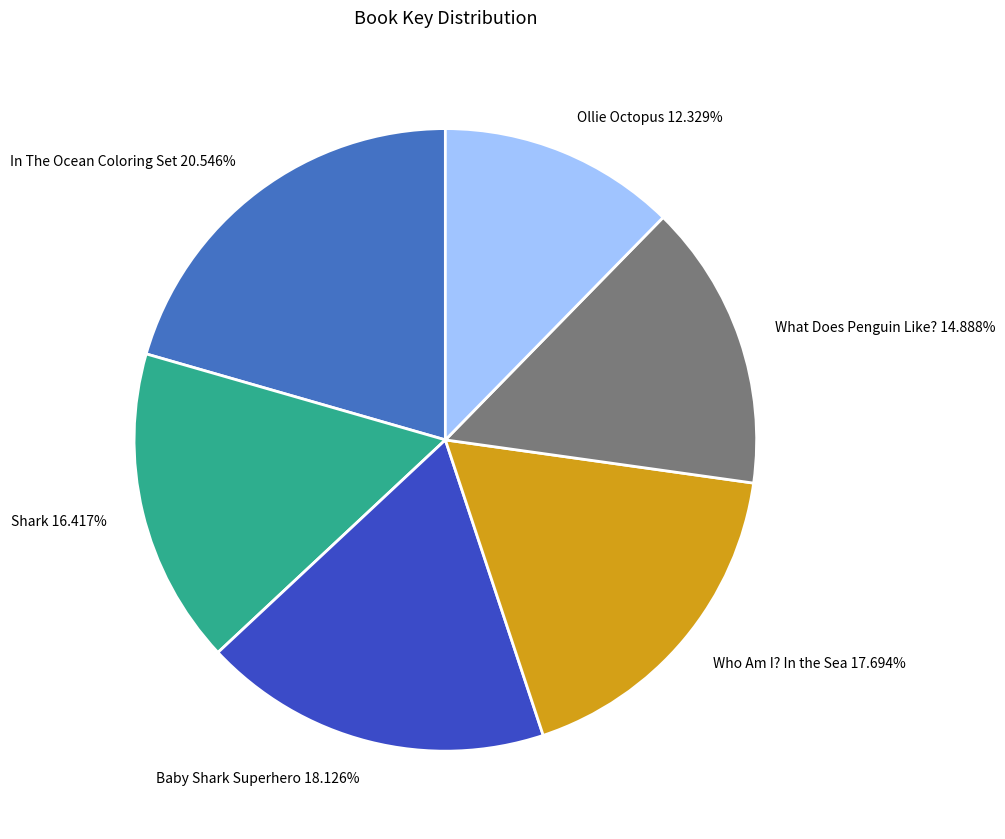

What is the total percentage of Baby Shark Superhero and Ollie Octopus?

30.5%